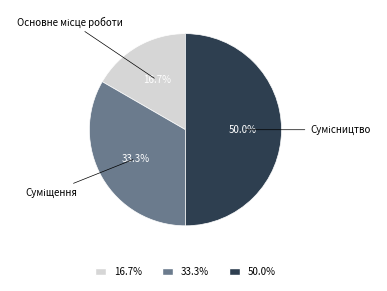

Count the number of slices in the pie.

3